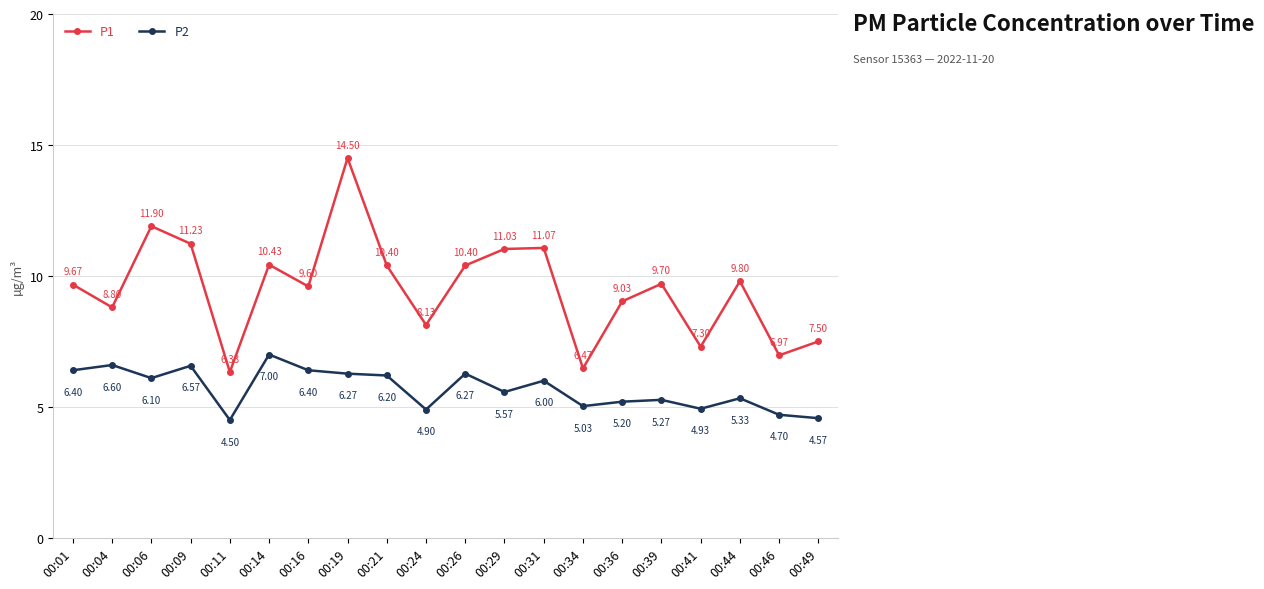

At 00:14, list the series in order from smallest to largest.

P2, P1